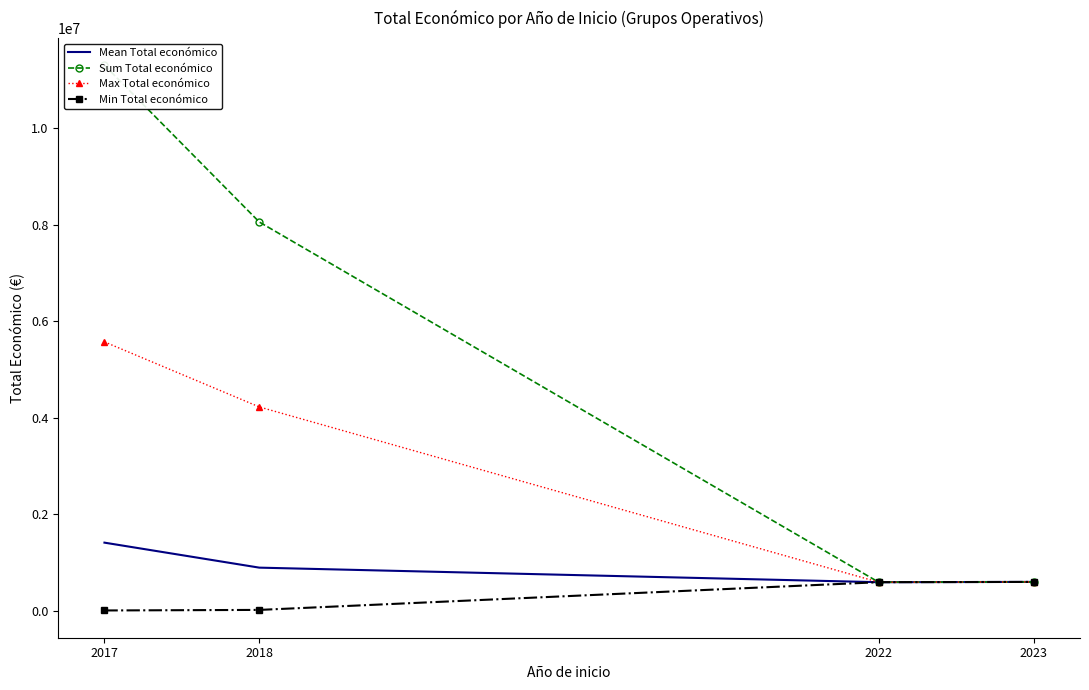

Which series has the widest spread of values?

Sum Total económico